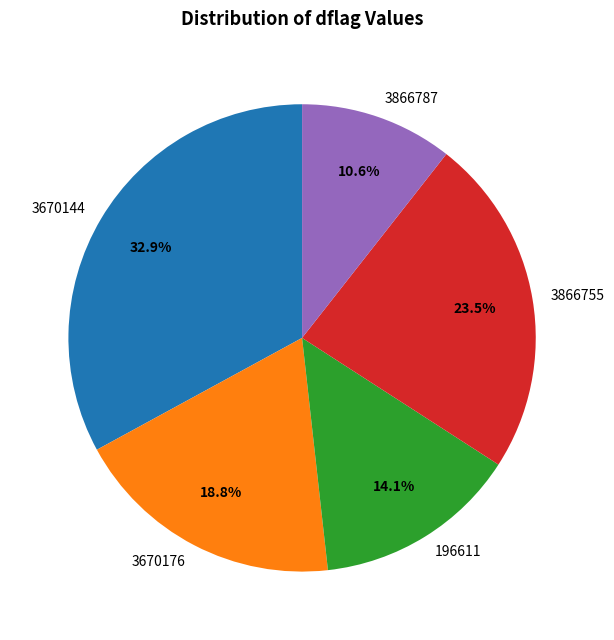

Which slice is the smallest?

3866787